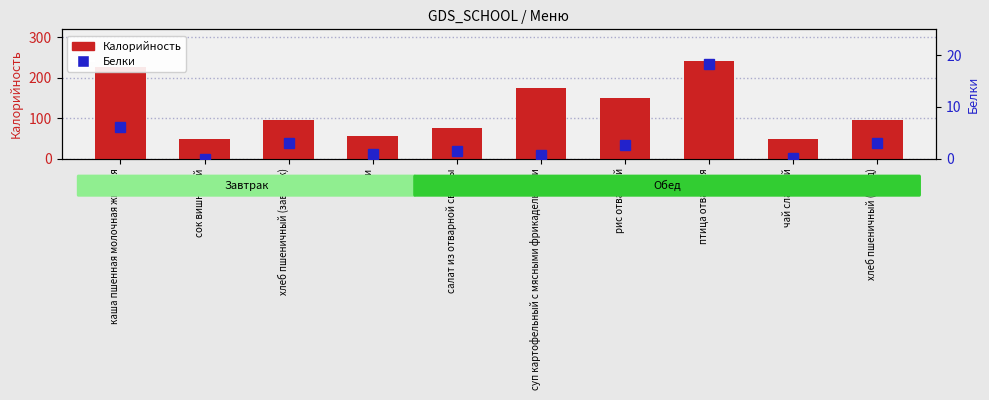

At which category does the chart reach its minimum across all series?

сок вишневый